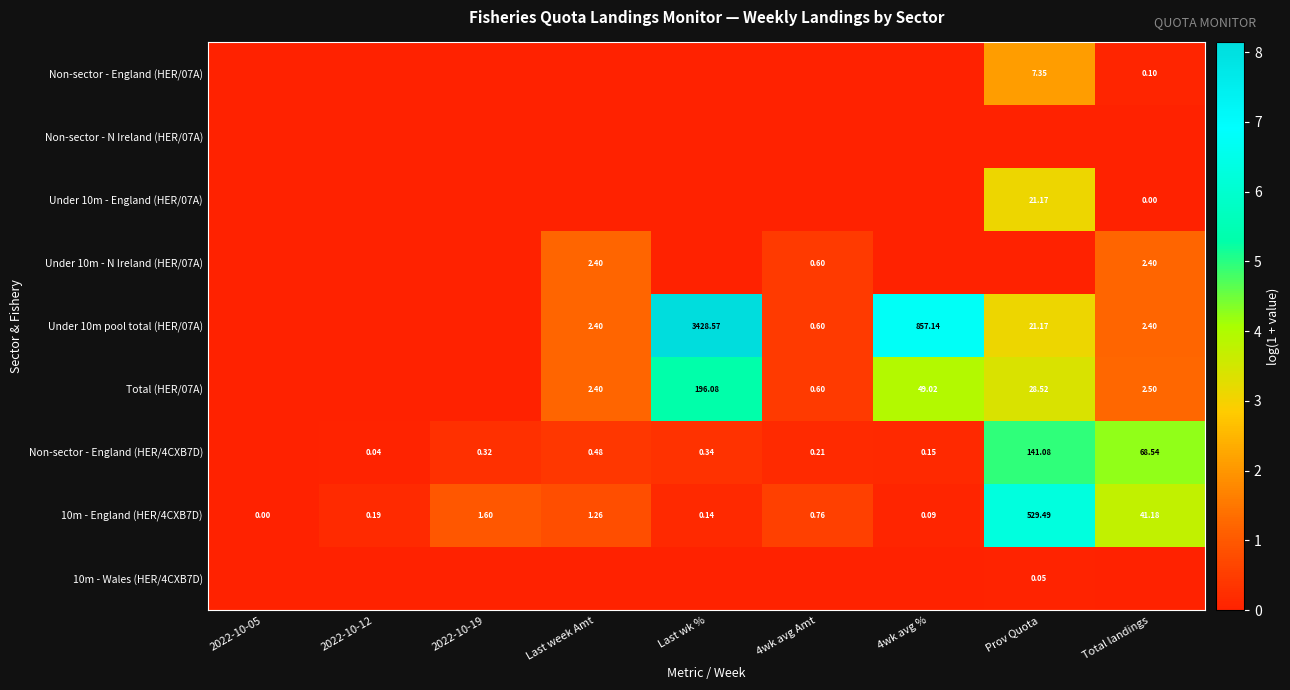

At which label is 10m - England (HER/4CXB7D) closest to 264?

Total landings